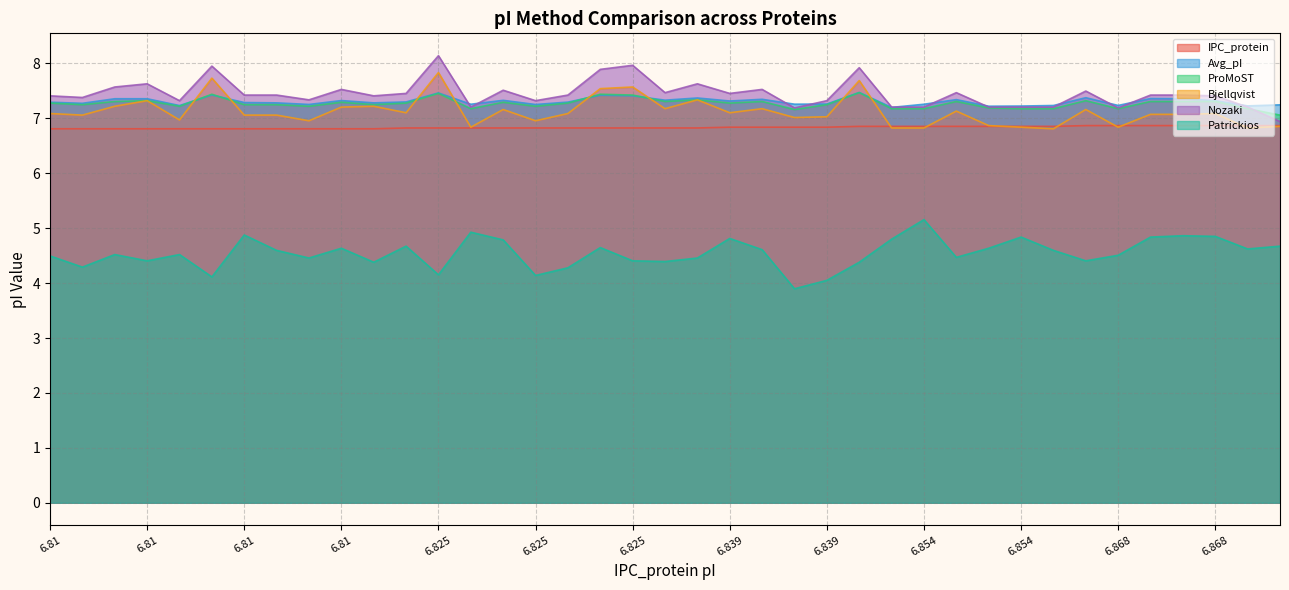

What value does the IPC_protein series have at 6.854?

6.9